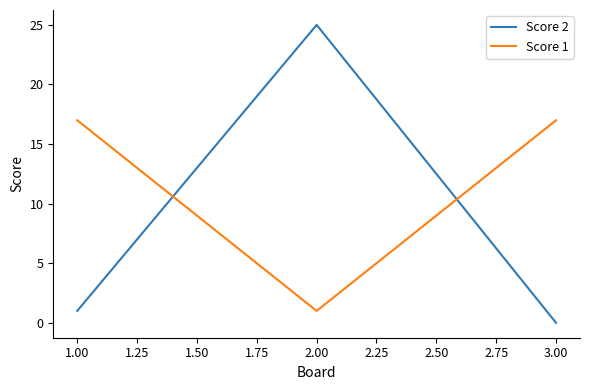

List the labels in order of Score 2 value, largest first.

2.00, 1.00, 3.00